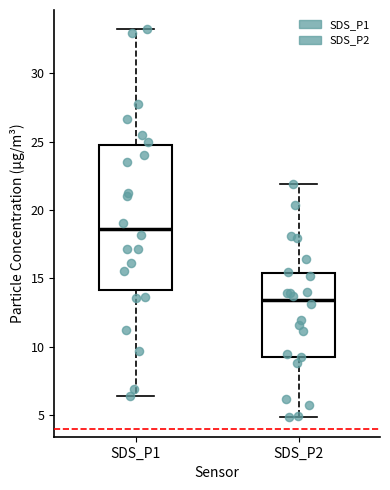

Reading left to right, read every box against the y-axis: the position of its median line, the range the box covers, and the ends of its whiskers. The values are not printed on the chart, so give them approximately, as read against the axis.

SDS_P1: median 18.5, box 14.0 to 24.5, whiskers 6.5 to 33.0
SDS_P2: median 13.5, box 9.5 to 15.5, whiskers 5.0 to 22.0